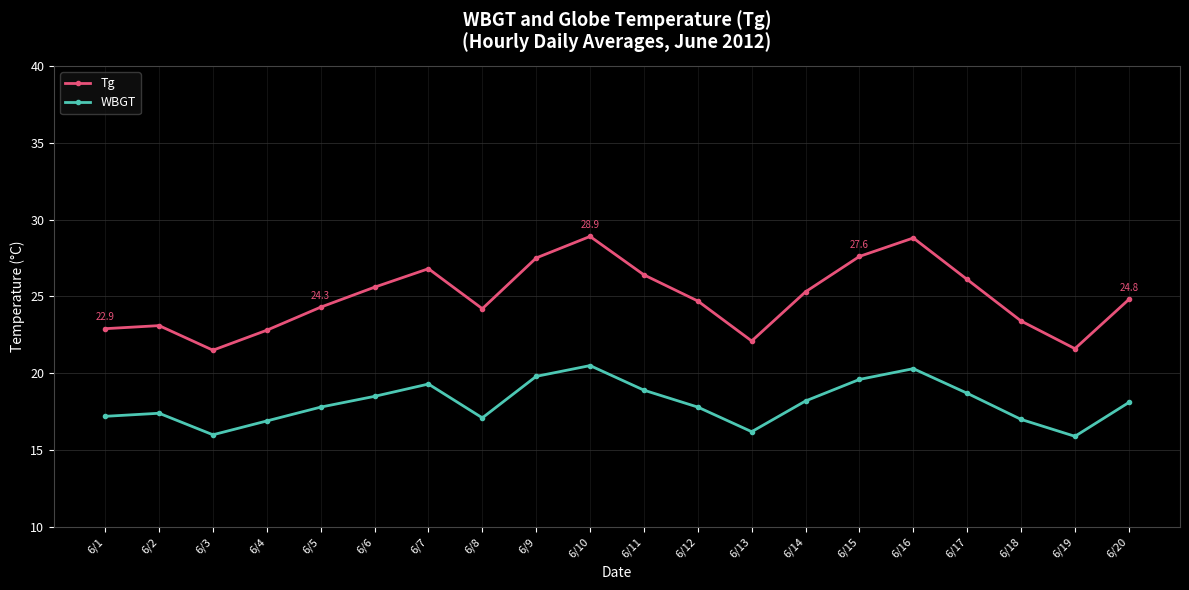

The value of WBGT at 6/16 is 13.3. True or false?

False